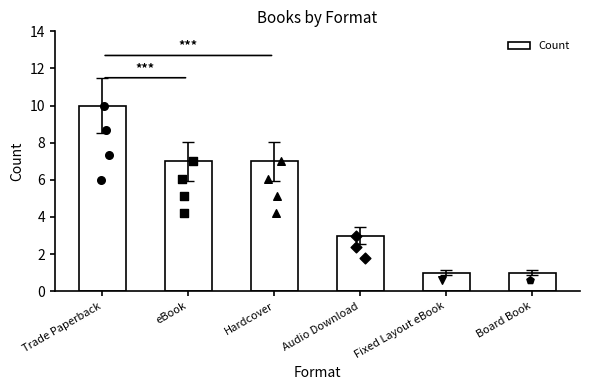

Between eBook and Fixed Layout eBook, which is larger?

eBook